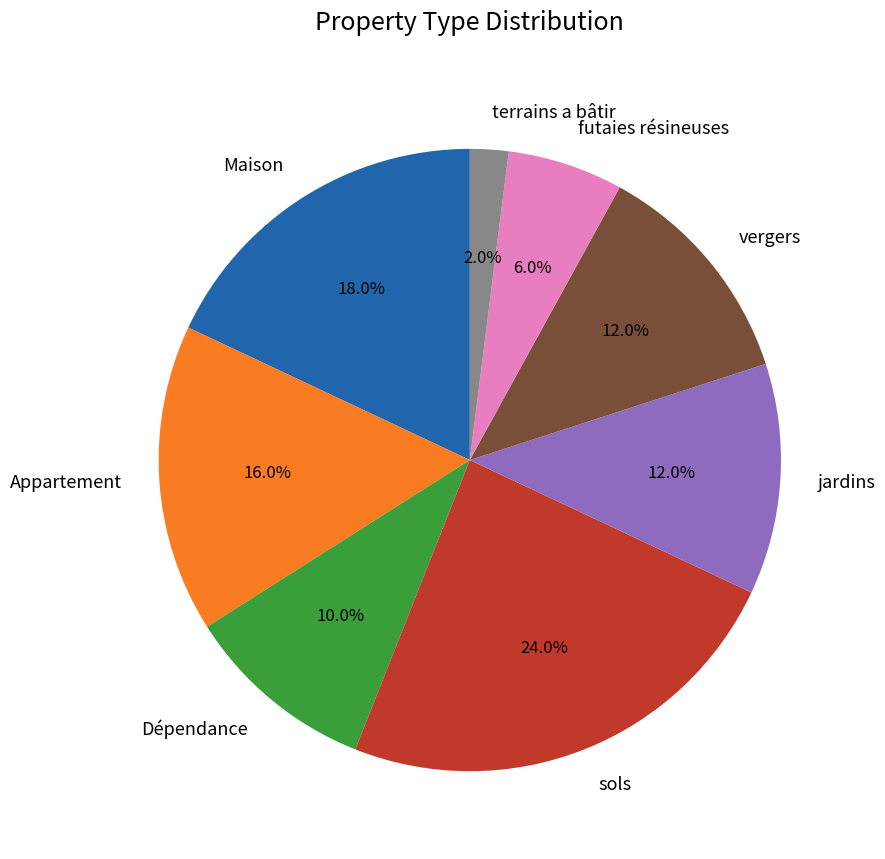

To the nearest percent, what portion does Maison represent?

18%